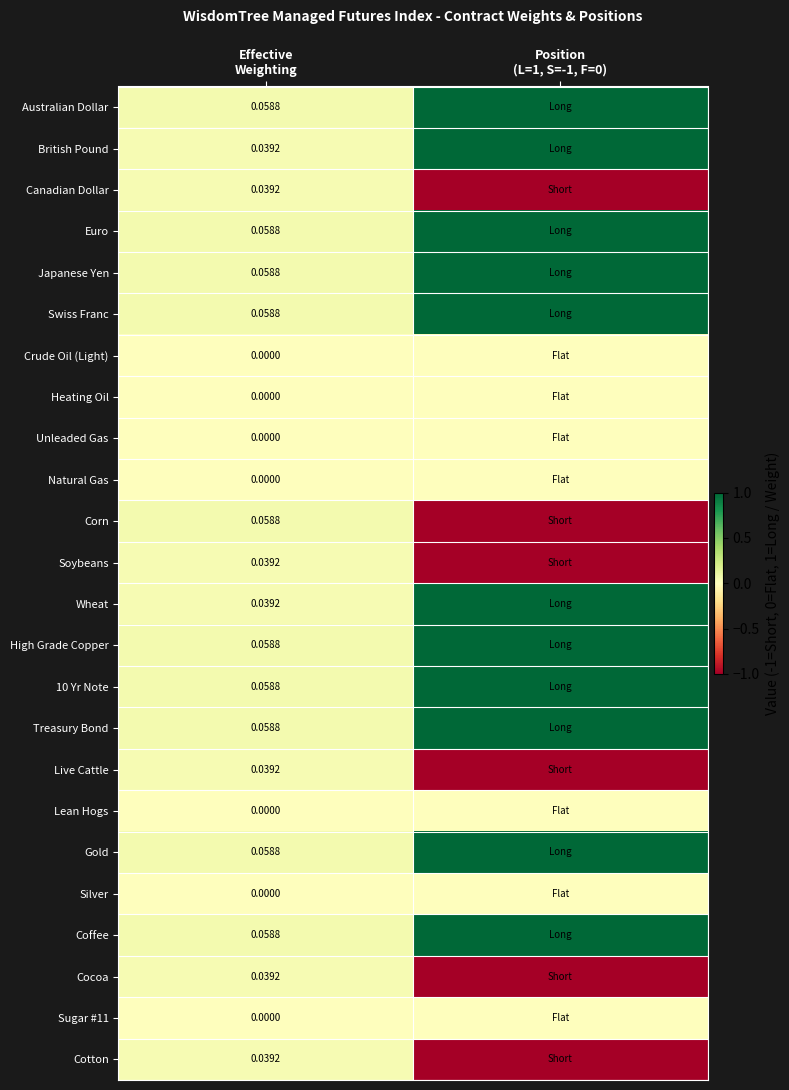

At which category is the sum across all series the highest?

Position
(L=1, S=-1, F=0)